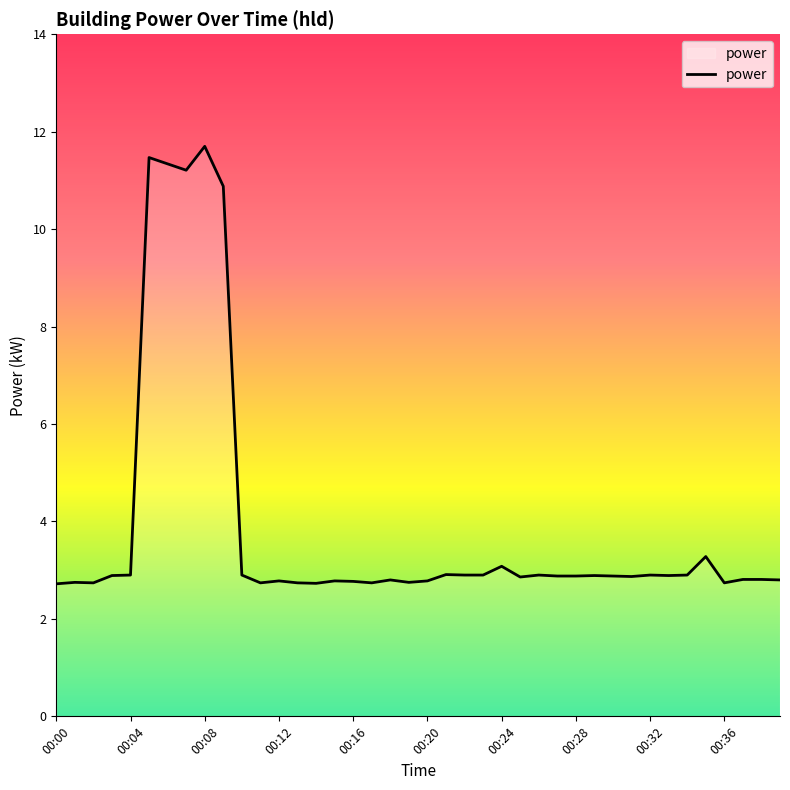

What is the minimum value shown in the chart?

2.7